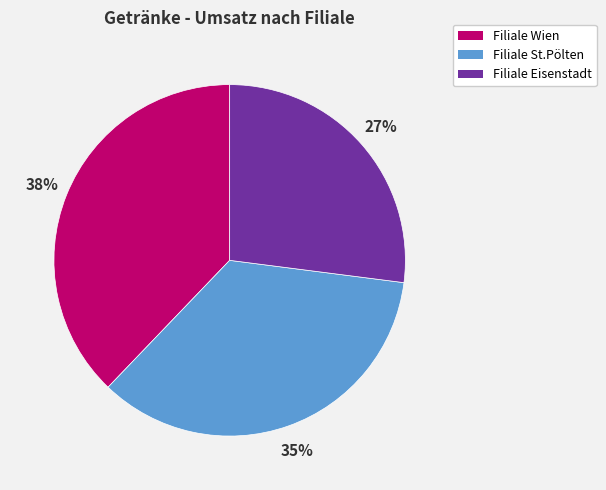

Does any single category account for the majority?

No